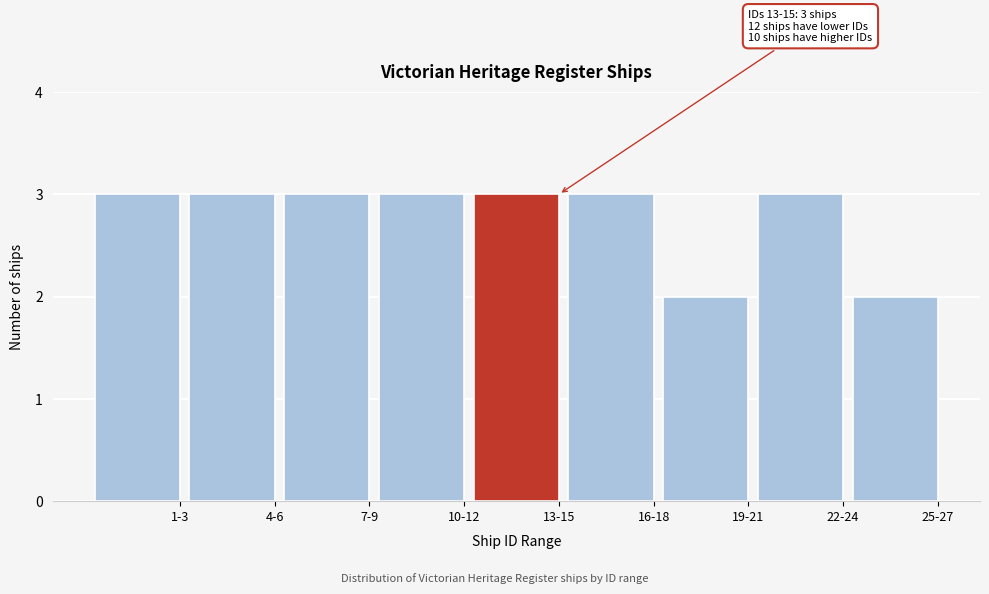

Reading left to right, list all the values displayed in this chart.

3	3	3	3	3	3	2	3	2